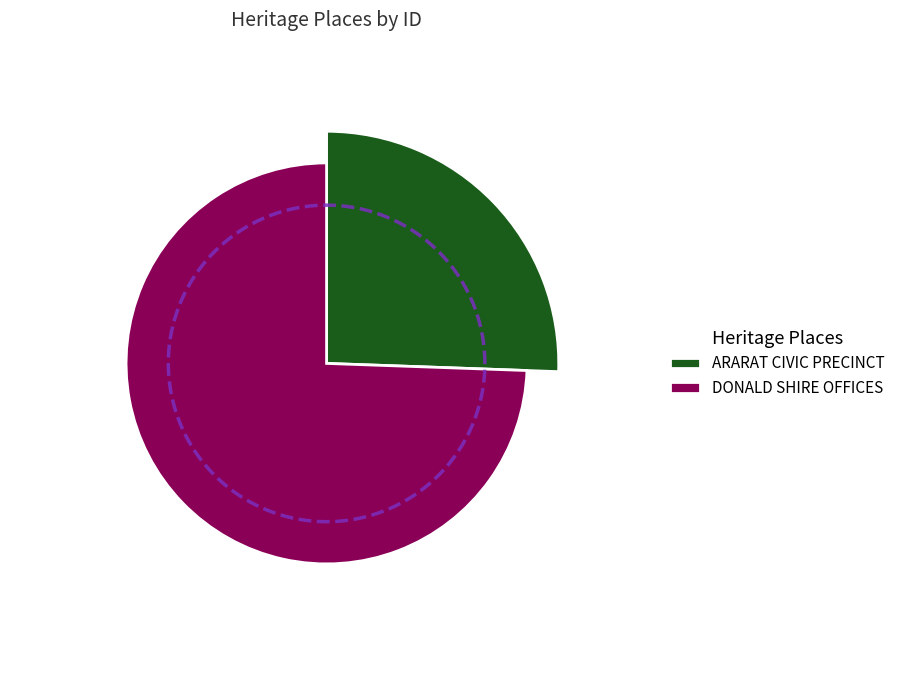

To the nearest percent, what percentage of the pie is DONALD SHIRE OFFICES?

74%